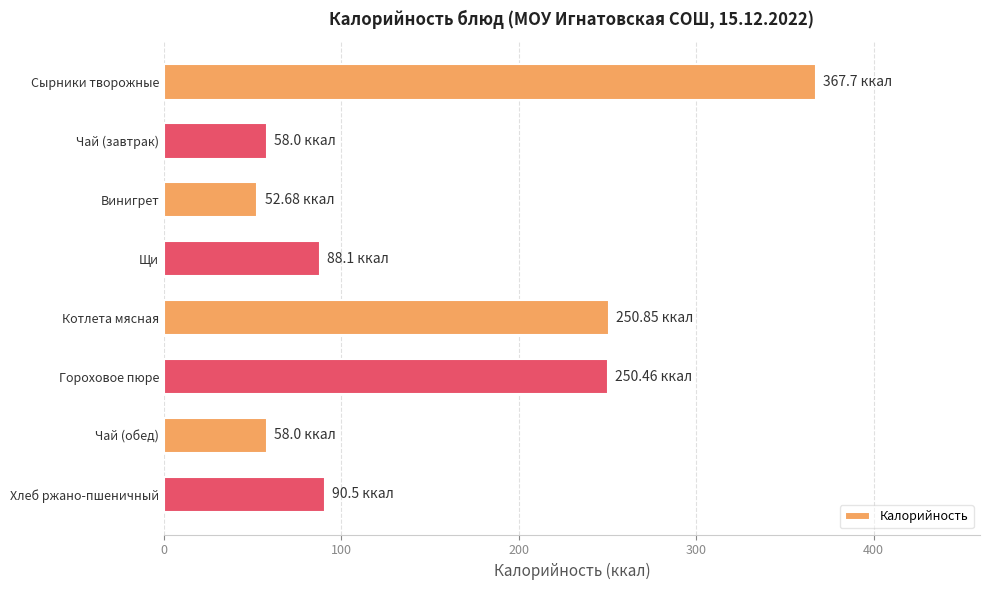

What is the ratio of the value at Котлета мясная to the value at Чай (завтрак)?

4.3